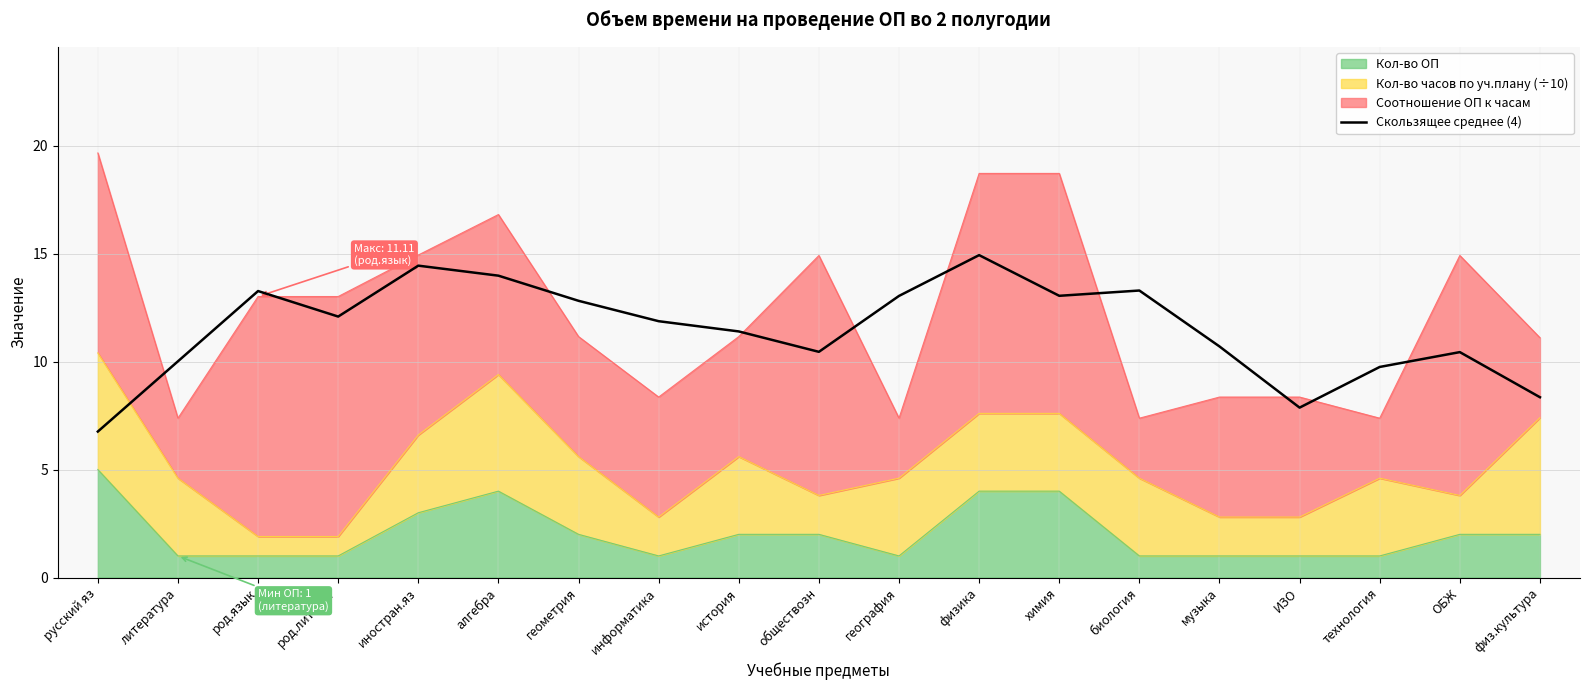

Is it true that the value at физика is 14.9?

True